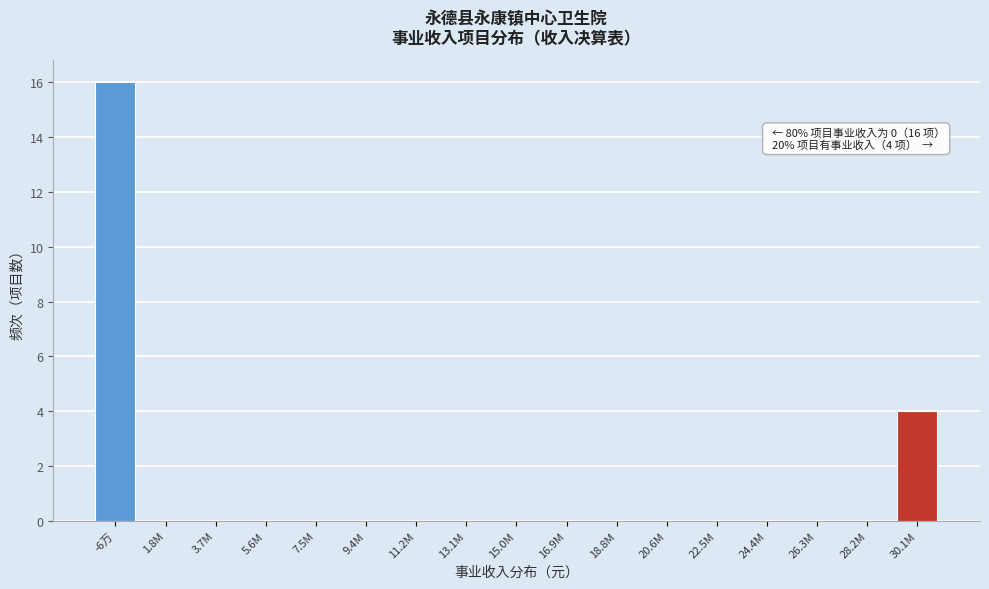

Reading right to left, what are all the values shown in this chart?

30.1M=4	28.2M=0	26.3M=0	24.4M=0	22.5M=0	20.6M=0	18.8M=0	16.9M=0	15.0M=0	13.1M=0	11.2M=0	9.4M=0	7.5M=0	5.6M=0	3.7M=0	1.8M=0	-6万=16